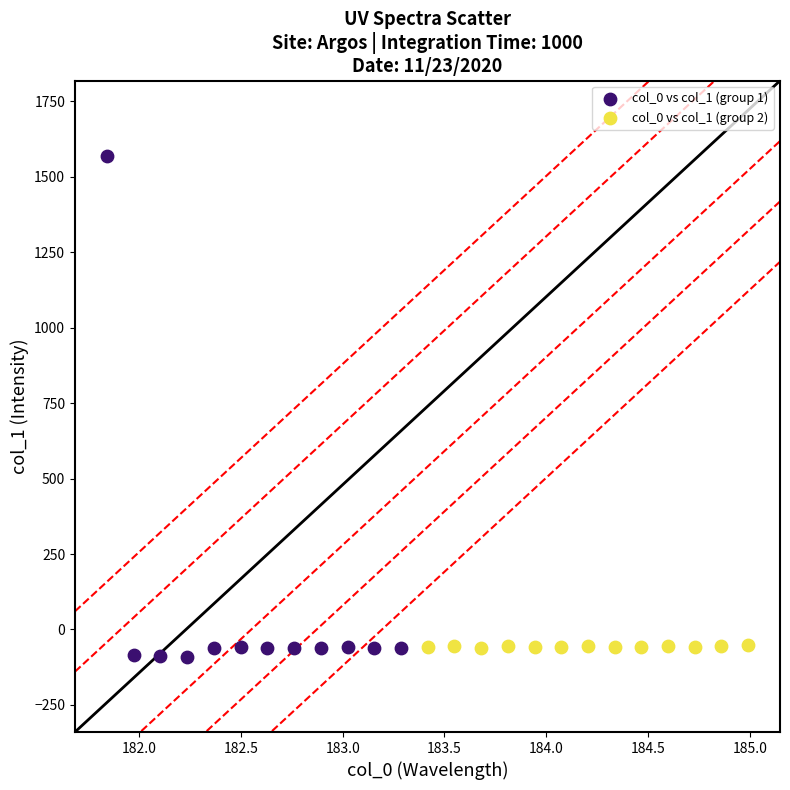

What are all the series names shown in the legend?

col_0 vs col_1 (group 1), col_0 vs col_1 (group 2)